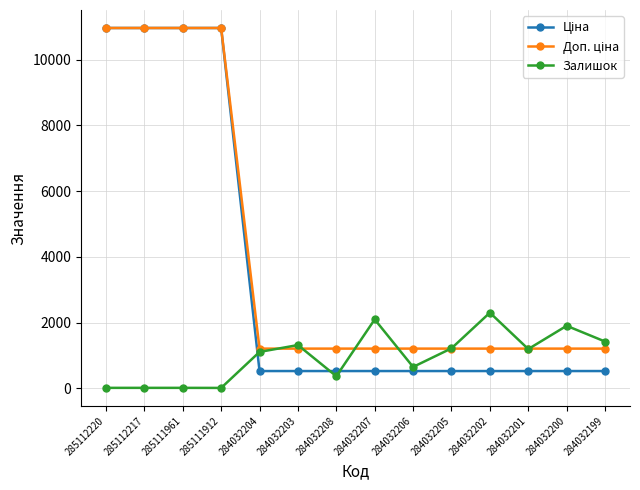

What is the minimum value shown in the chart?

15.0